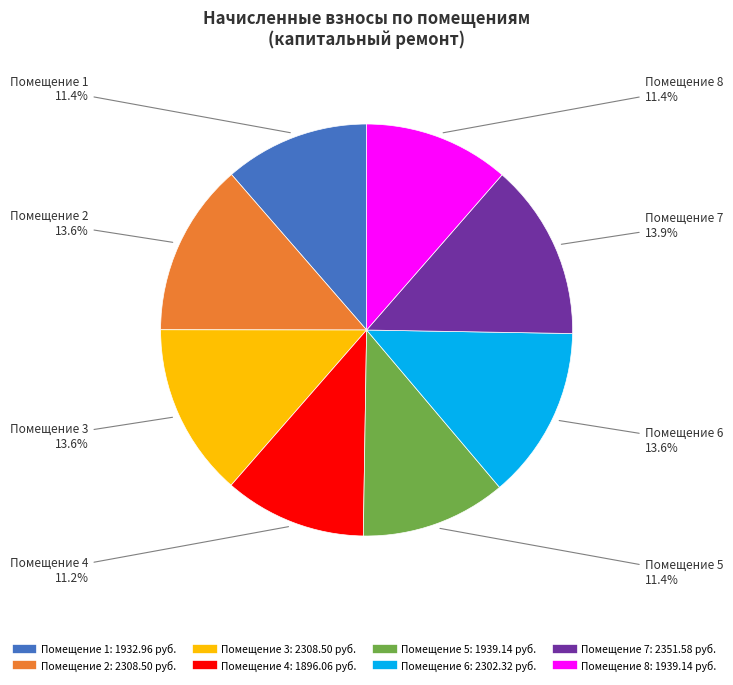

Is there a majority slice in this chart?

No